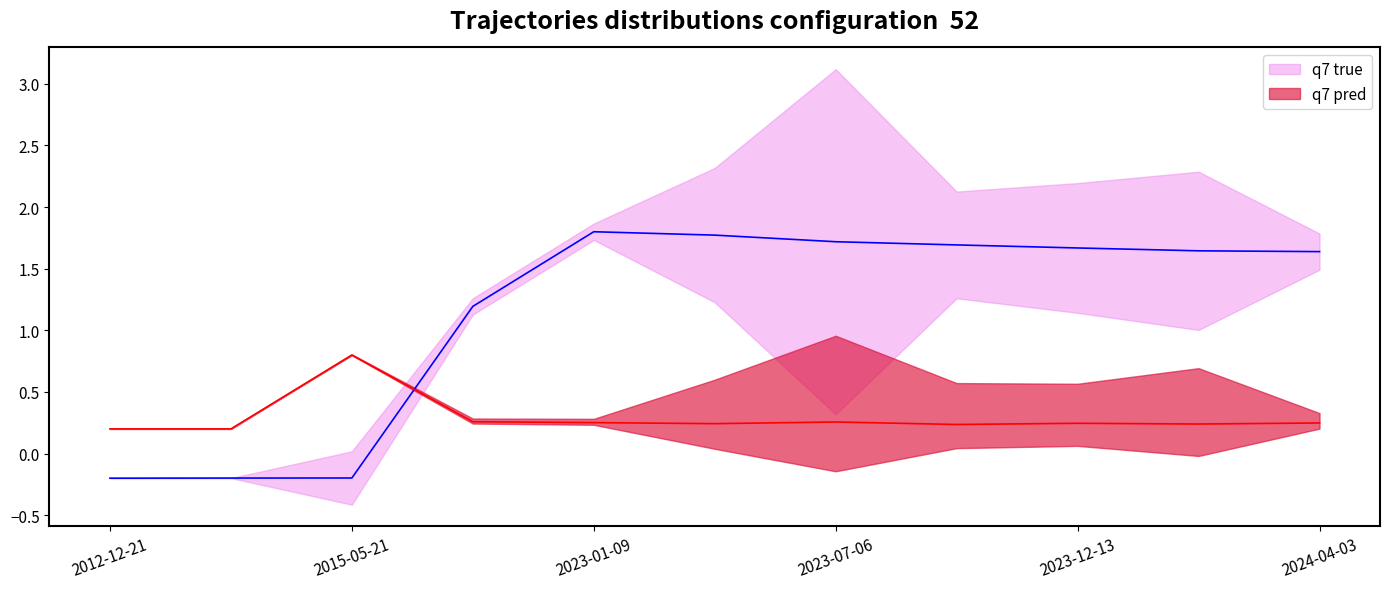

Which series ends up on top after the final intersection of q7 true and q7 pred?

q7 true